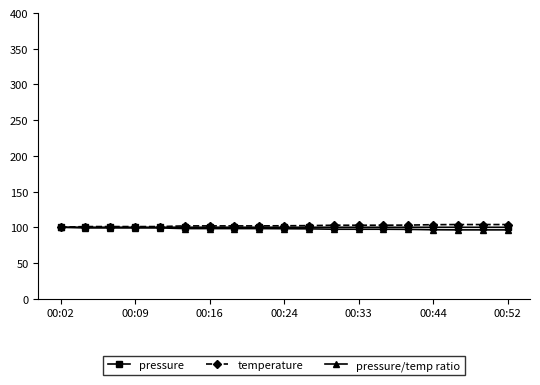

What is the value of the pressure/temp ratio point at the 10th from the left?

97.9